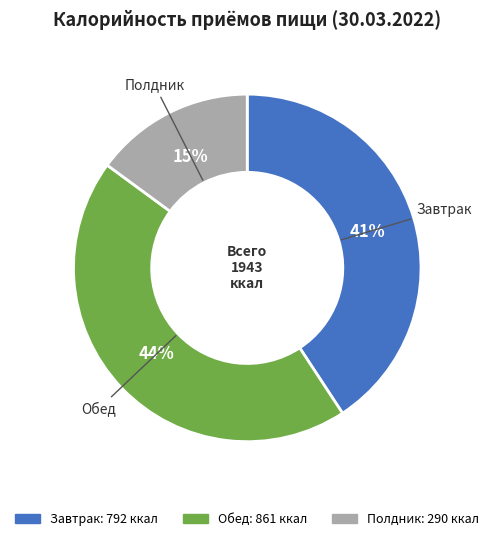

Do Полдник and Обед together represent more than half of the pie?

Yes